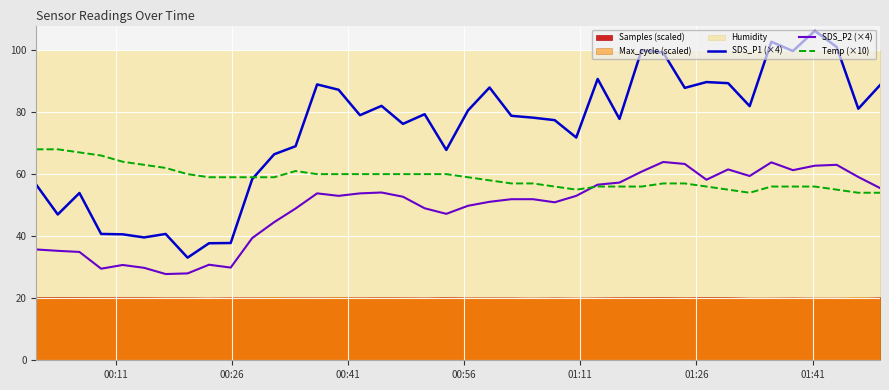

What is the highest value of the SDS_P2 (×4) series?

63.9